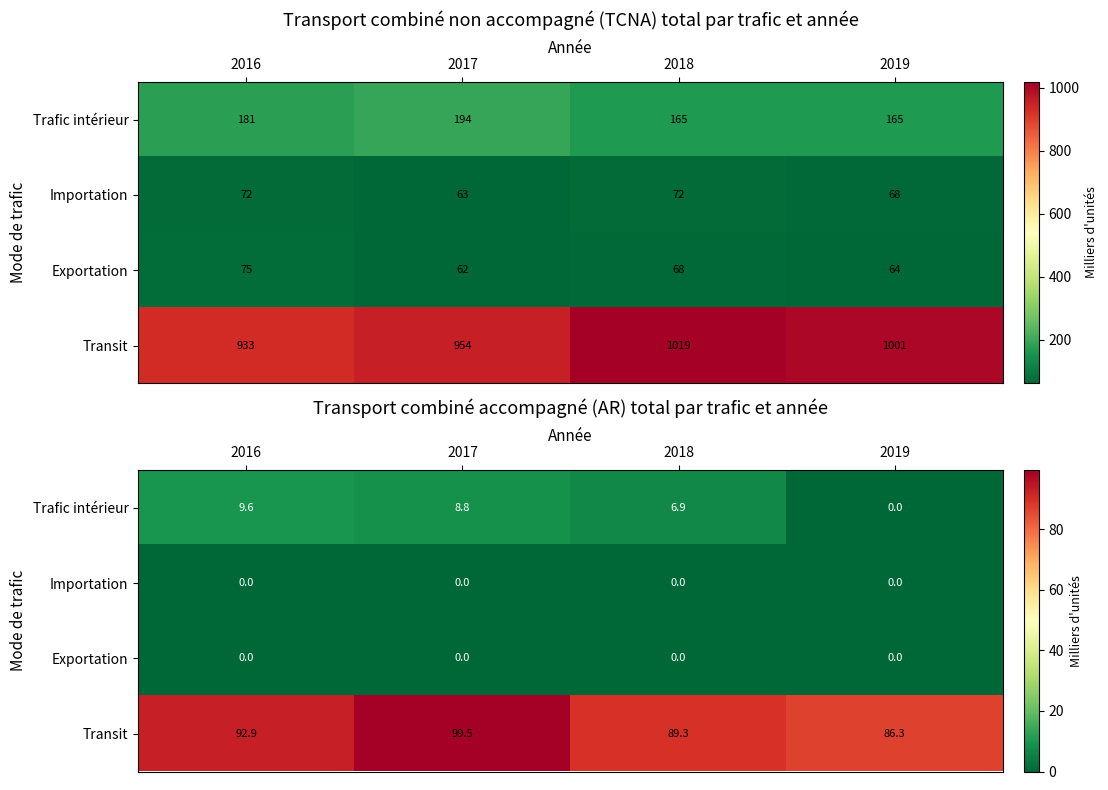

At how many categories does at least one series exceed 26?

4